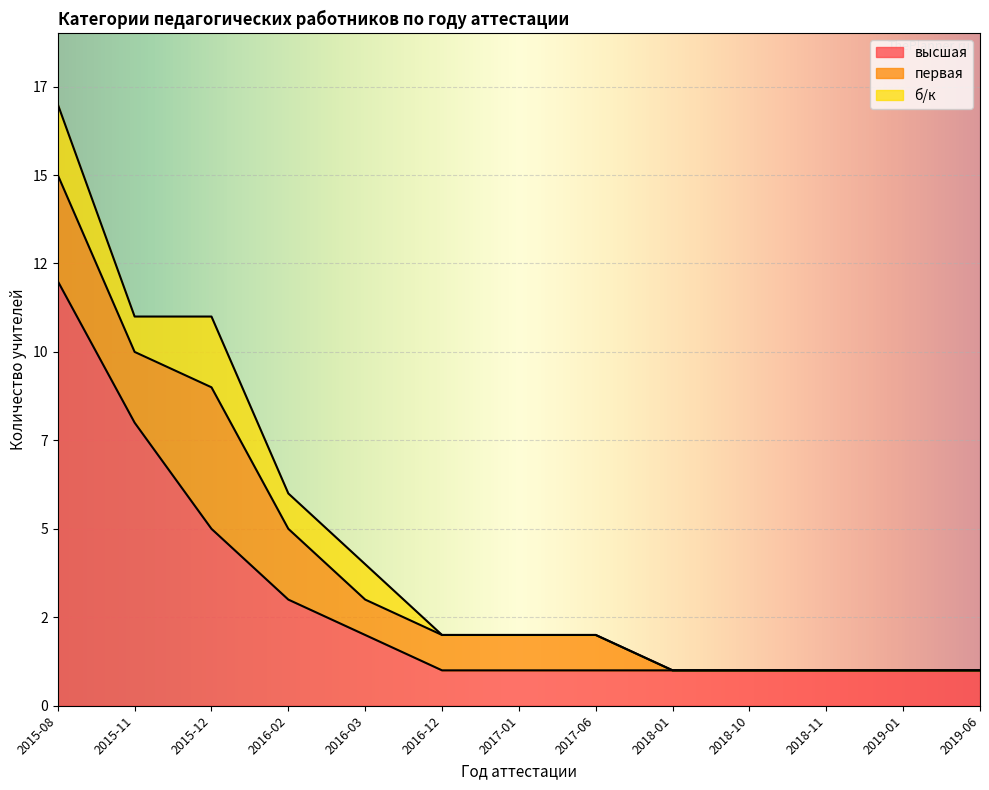

What is the label of the 13th point from the left?

2019-06